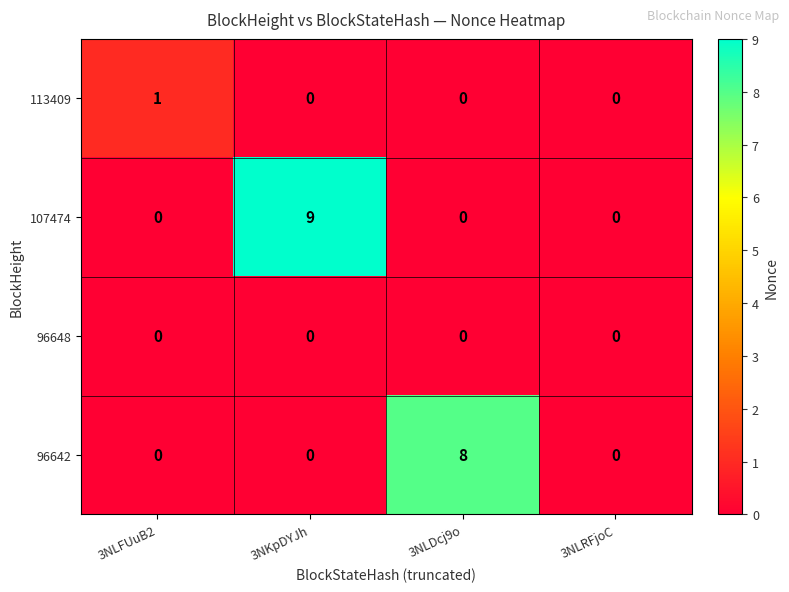

Count the 113409 values in the range 0 to 1.

4